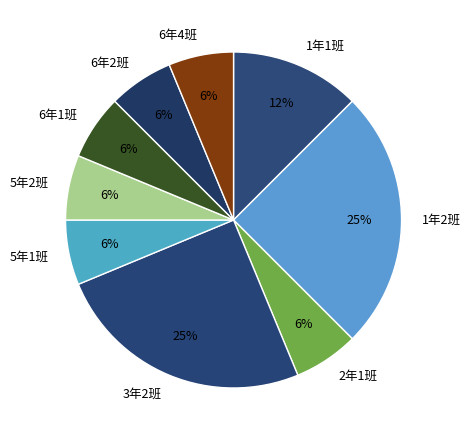

Is 6年4班 the majority of the pie?

No